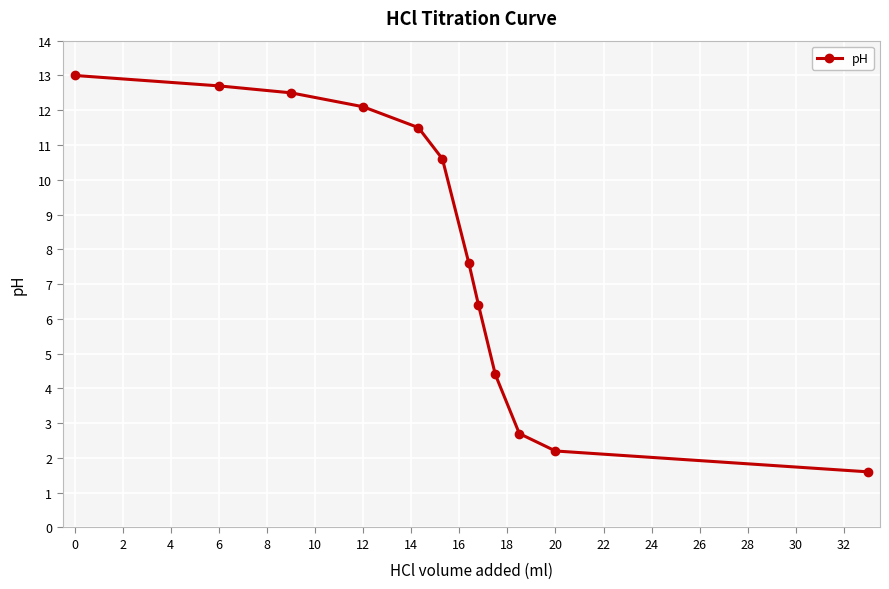

How many distinct data groups are displayed?

1